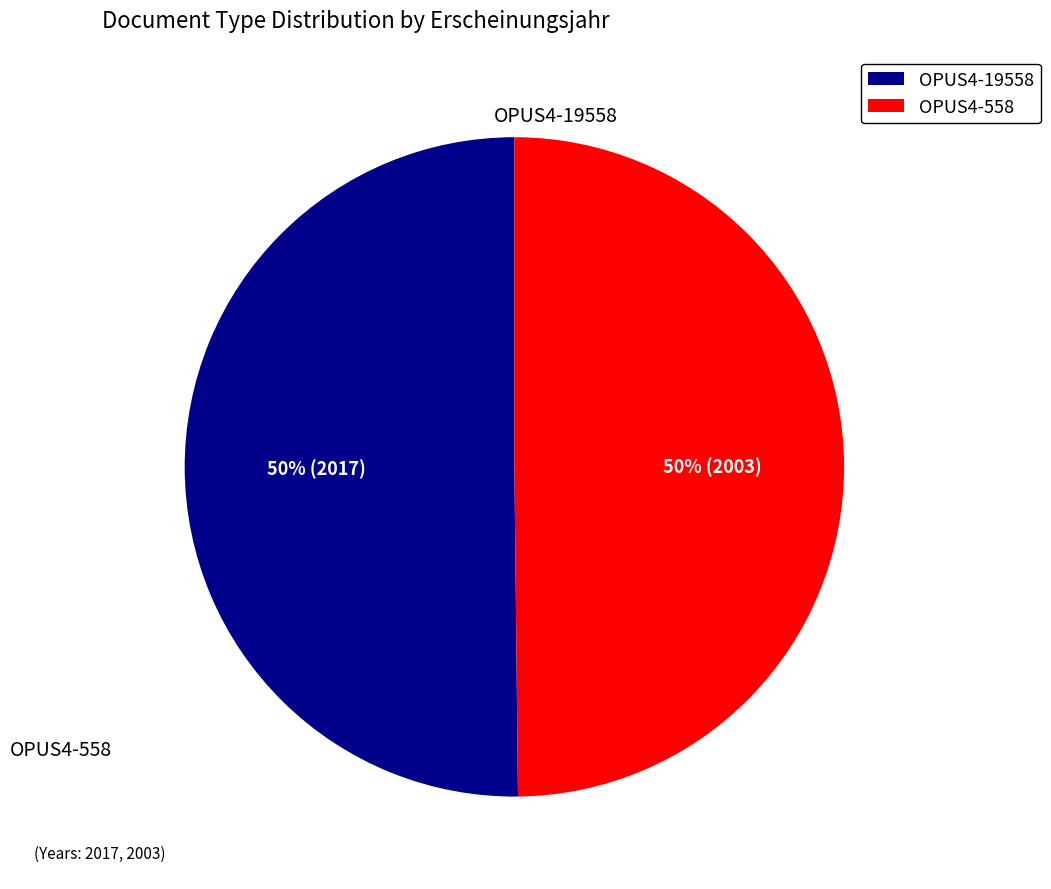

To the nearest percent, what portion does OPUS4-19558 represent?

50%